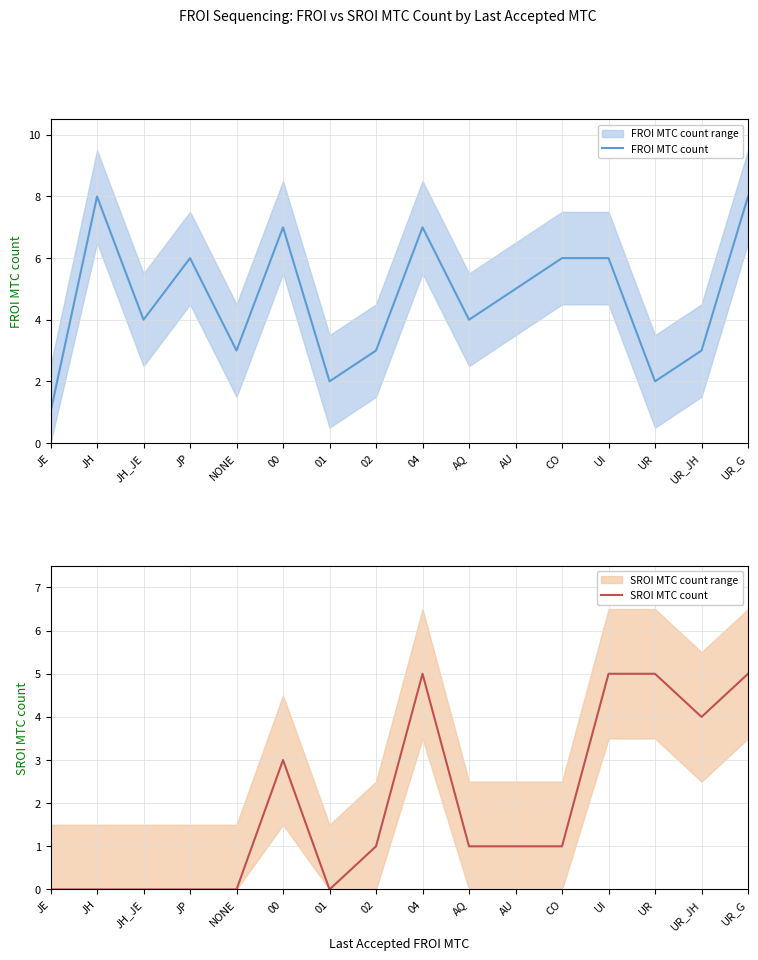

What is the maximum value shown in the chart?

8